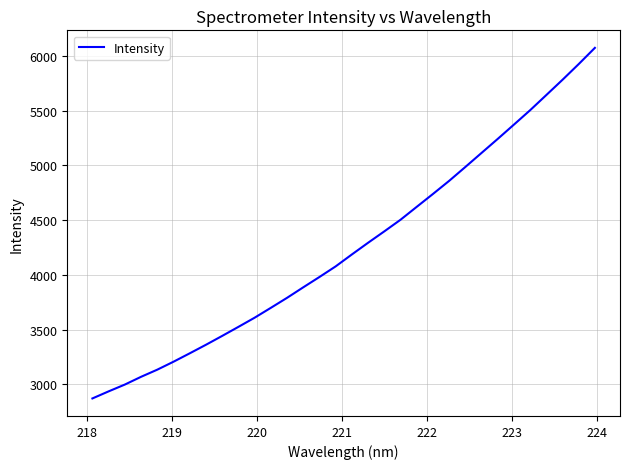

What is the greatest value displayed?

6075.0